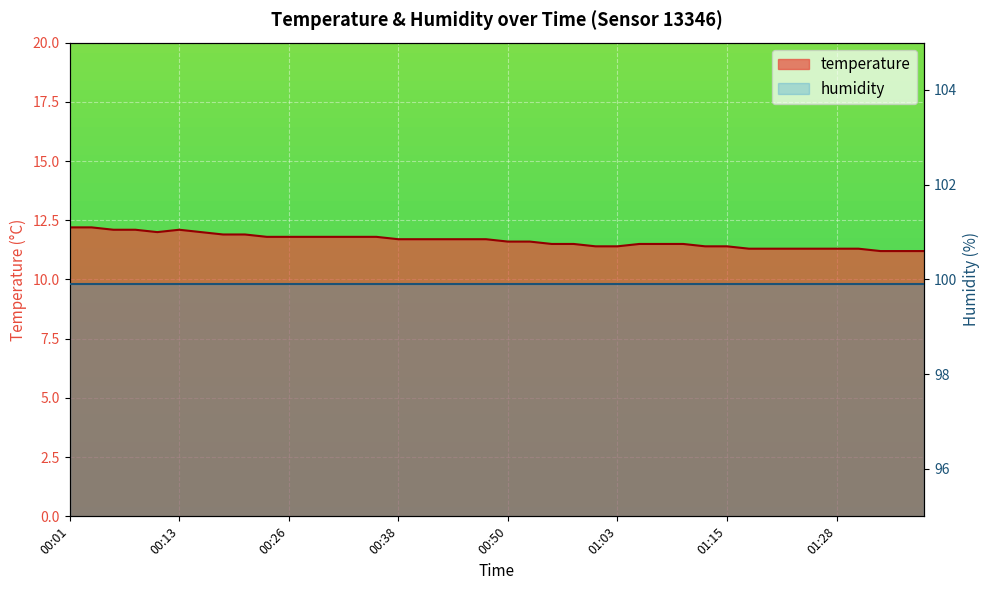

Read the value at 00:58.

11.5